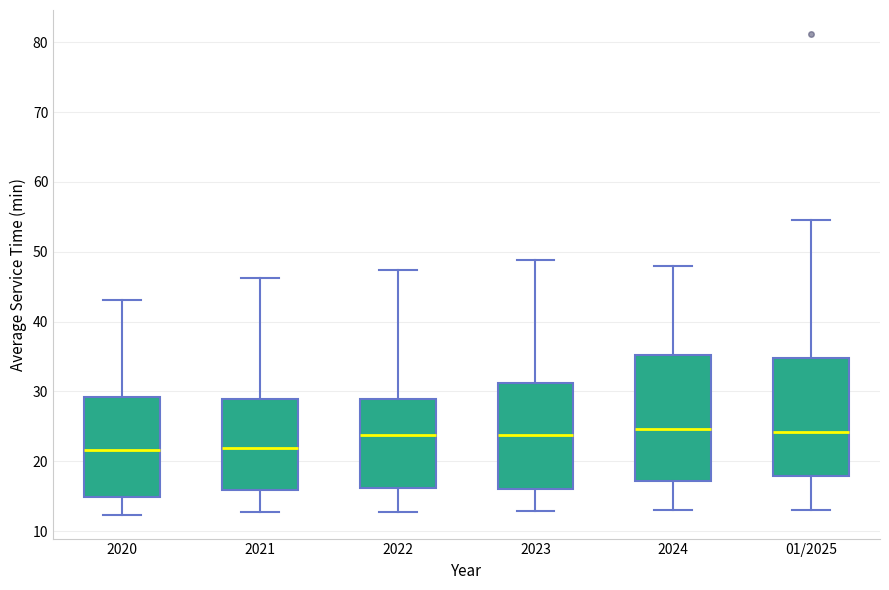

Which box is the tallest, from its lower edge to its upper edge?

2024